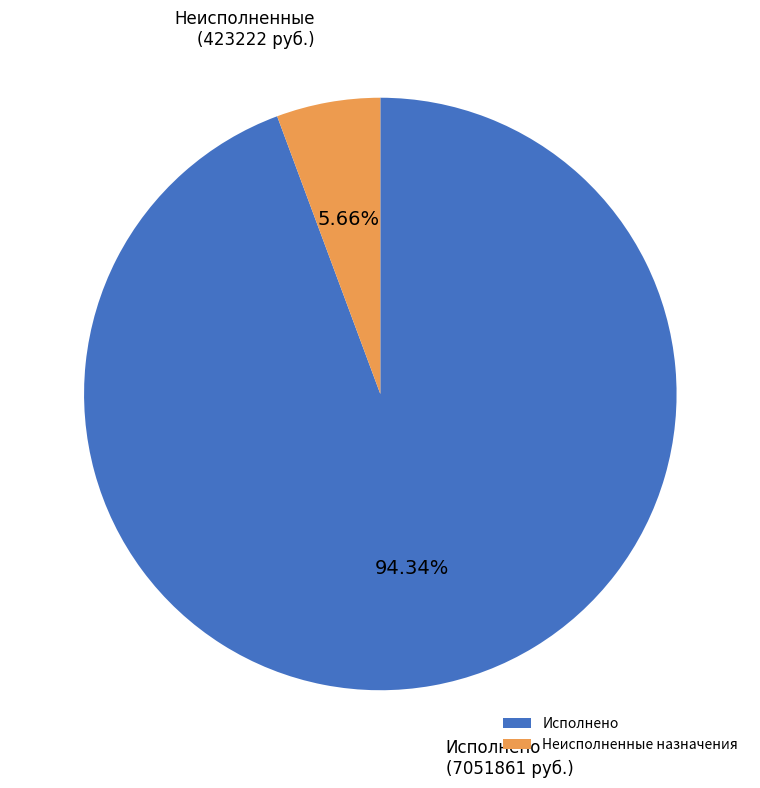

Which slice represents more than half of the pie?

Исполнено